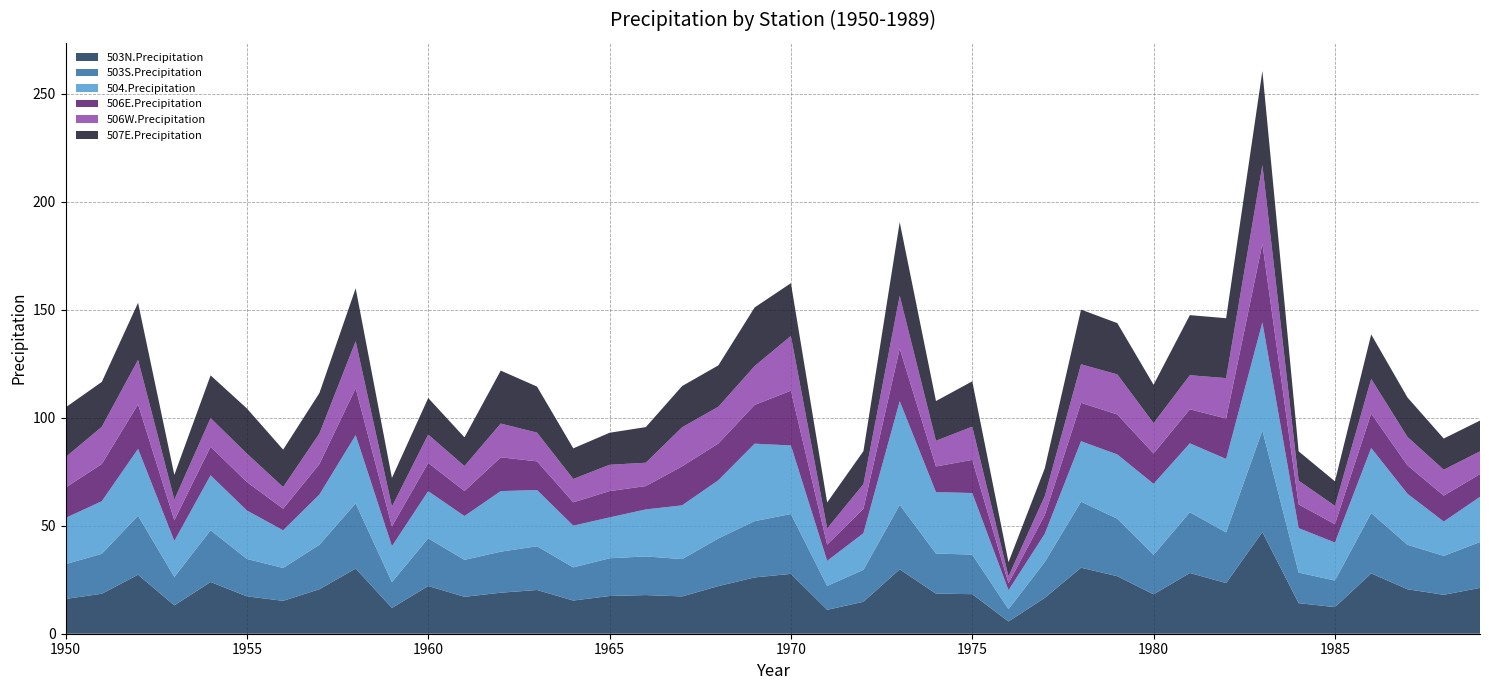

Reading left to right, extract all data points from this chart.

503N.Precipitation: 1950=16.1	1951=18.5	1952=27.3	1953=13.1	1954=24.0	1955=17.3	1956=15.2	1957=20.6	1958=30.2	1959=11.9	1960=22.1	1961=17.1	1962=19.0	1963=20.3	1964=15.4	1965=17.5	1966=17.9	1967=17.3	1968=22.1	1969=26.1	1970=27.7	1971=11.1	1972=14.8	1973=29.8	1974=18.6	1975=18.3	1976=5.7	1977=16.6	1978=30.6	1979=26.6	1980=18.3	1981=28.1	1982=23.5	1983=47.1	1984=14.2	1985=12.3	1986=28.0	1987=20.6	1988=18.0	1989=21.2
503S.Precipitation: 1950=16.1	1951=18.5	1952=27.3	1953=13.1	1954=24.0	1955=17.3	1956=15.2	1957=20.6	1958=30.2	1959=11.9	1960=22.1	1961=17.1	1962=19.0	1963=20.3	1964=15.4	1965=17.5	1966=17.9	1967=17.3	1968=22.1	1969=26.1	1970=27.7	1971=11.1	1972=14.8	1973=29.8	1974=18.6	1975=18.3	1976=5.7	1977=16.6	1978=30.6	1979=26.6	1980=18.3	1981=28.1	1982=23.5	1983=47.1	1984=14.2	1985=12.3	1986=28.0	1987=20.6	1988=18.0	1989=21.2
504.Precipitation: 1950=21.4	1951=24.3	1952=30.9	1953=16.7	1954=25.4	1955=22.4	1956=17.4	1957=23.2	1958=31.6	1959=16.7	1960=21.8	1961=20.3	1962=28.0	1963=26.0	1964=19.3	1965=18.9	1966=21.8	1967=24.9	1968=27.0	1969=35.9	1970=31.8	1971=11.6	1972=17.0	1973=48.0	1974=28.4	1975=28.5	1976=8.8	1977=13.0	1978=28.0	1979=29.7	1980=32.9	1981=31.9	1982=34.0	1983=50.0	1984=20.6	1985=17.6	1986=30.1	1987=23.6	1988=15.9	1989=20.9
506E.Precipitation: 1950=14.1	1951=17.2	1952=20.6	1953=9.6	1954=13.2	1955=13.2	1956=10.0	1957=14.1	1958=21.7	1959=9.2	1960=13.1	1961=11.6	1962=15.6	1963=13.3	1964=10.8	1965=12.2	1966=10.8	1967=18.1	1968=17.0	1969=18.0	1970=25.4	1971=7.5	1972=11.4	1973=24.4	1974=11.9	1975=15.4	1976=3.2	1977=8.7	1978=17.8	1979=18.5	1980=14.1	1981=15.8	1982=18.7	1983=36.4	1984=11.0	1985=8.5	1986=16.0	1987=13.2	1988=12.0	1989=10.5
506W.Precipitation: 1950=14.1	1951=17.2	1952=20.6	1953=9.6	1954=13.2	1955=13.2	1956=10.0	1957=14.1	1958=21.7	1959=9.2	1960=13.1	1961=11.6	1962=15.6	1963=13.3	1964=10.8	1965=12.2	1966=10.8	1967=18.1	1968=17.0	1969=18.0	1970=25.4	1971=7.5	1972=11.4	1973=24.4	1974=11.9	1975=15.4	1976=3.2	1977=8.7	1978=17.8	1979=18.5	1980=14.1	1981=15.8	1982=18.7	1983=36.4	1984=11.0	1985=8.5	1986=16.0	1987=13.2	1988=12.0	1989=10.5
507E.Precipitation: 1950=23.0	1951=20.8	1952=26.4	1953=11.5	1954=19.8	1955=20.9	1956=17.3	1957=18.7	1958=24.5	1959=13.3	1960=16.9	1961=13.3	1962=24.5	1963=21.3	1964=14.2	1965=14.8	1966=16.5	1967=19.1	1968=19.2	1969=27.2	1970=24.4	1971=12.0	1972=15.3	1973=34.1	1974=18.4	1975=21.0	1976=6.6	1977=12.9	1978=25.3	1979=23.8	1980=17.8	1981=27.8	1982=27.7	1983=43.6	1984=13.6	1985=11.4	1986=20.6	1987=18.3	1988=14.4	1989=14.2